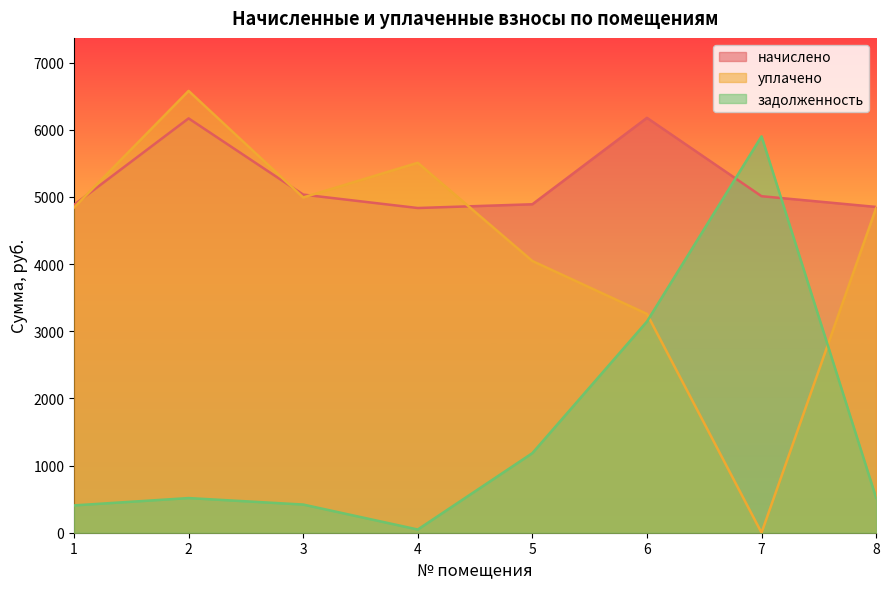

Rank the series by their average value, from lowest to highest.

задолженность, уплачено, начислено